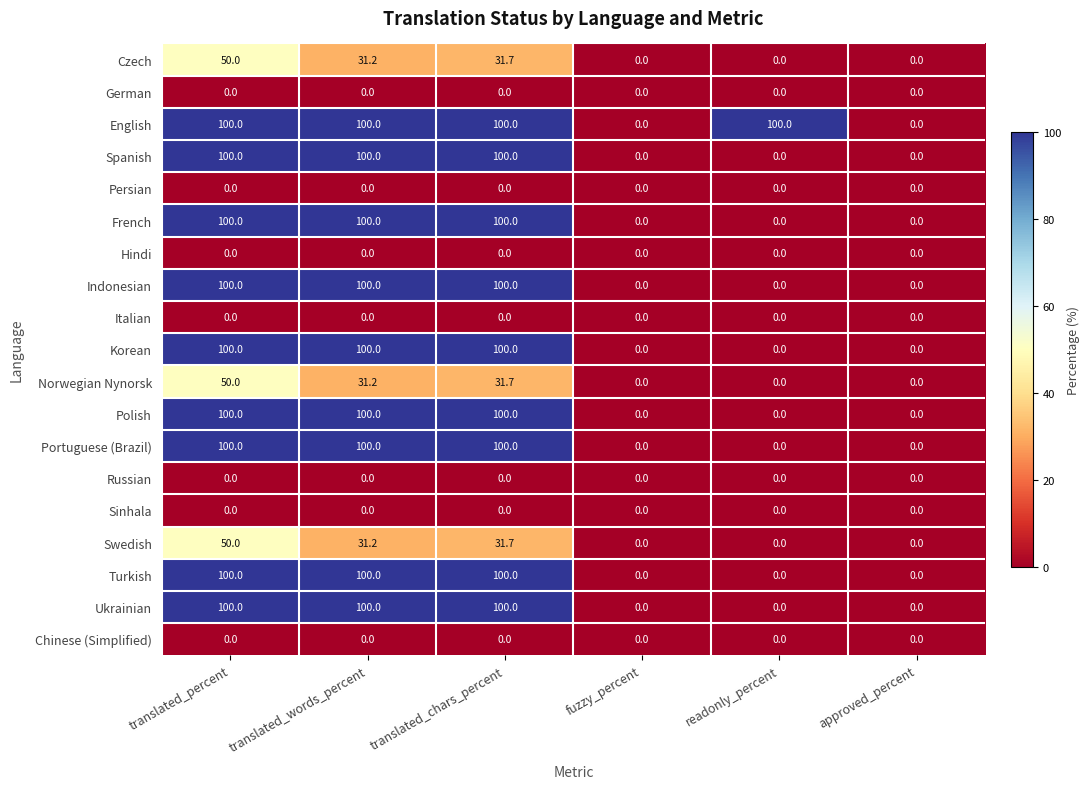

The value of Turkish at translated_chars_percent is 155.5. True or false?

False